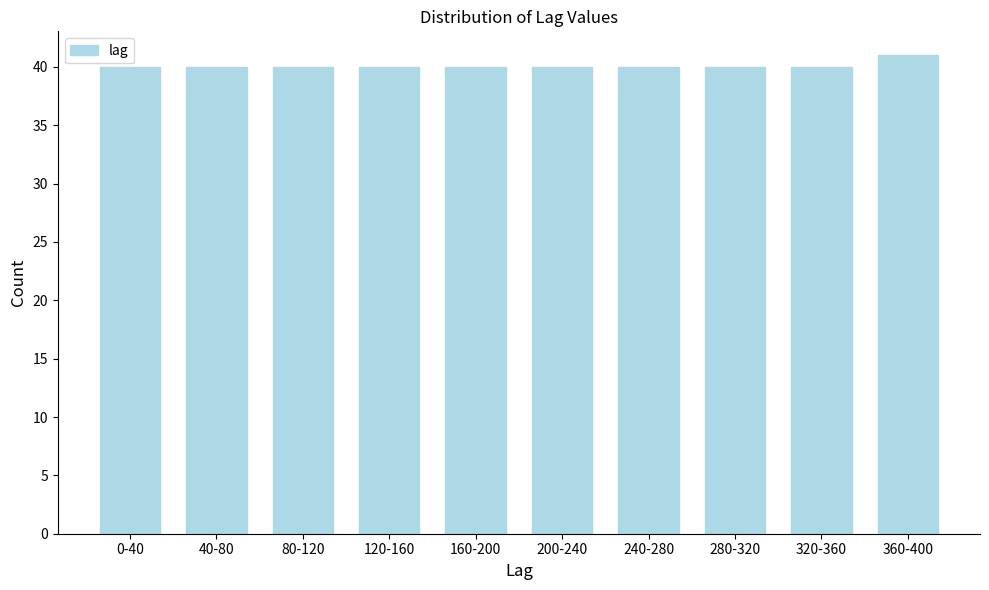

Reading left to right, list all the values displayed in this chart.

0-40=40	40-80=40	80-120=40	120-160=40	160-200=40	200-240=40	240-280=40	280-320=40	320-360=40	360-400=41